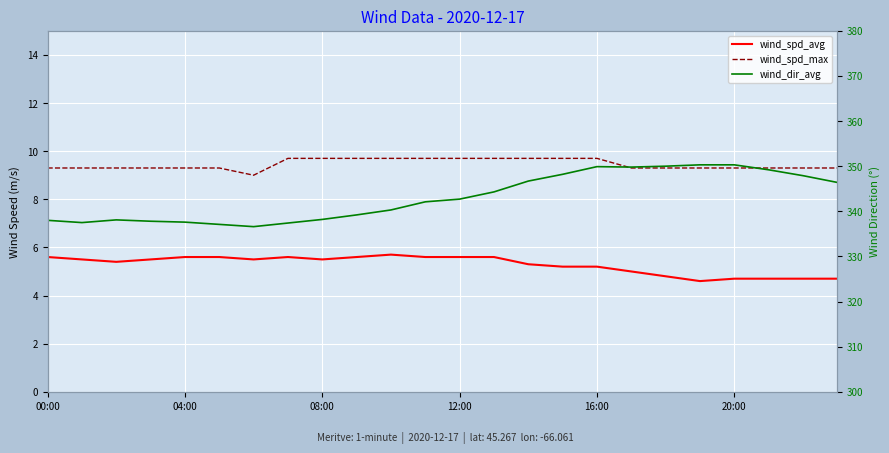

Is it true that wind_spd_avg equals 1.4 at 22?

False